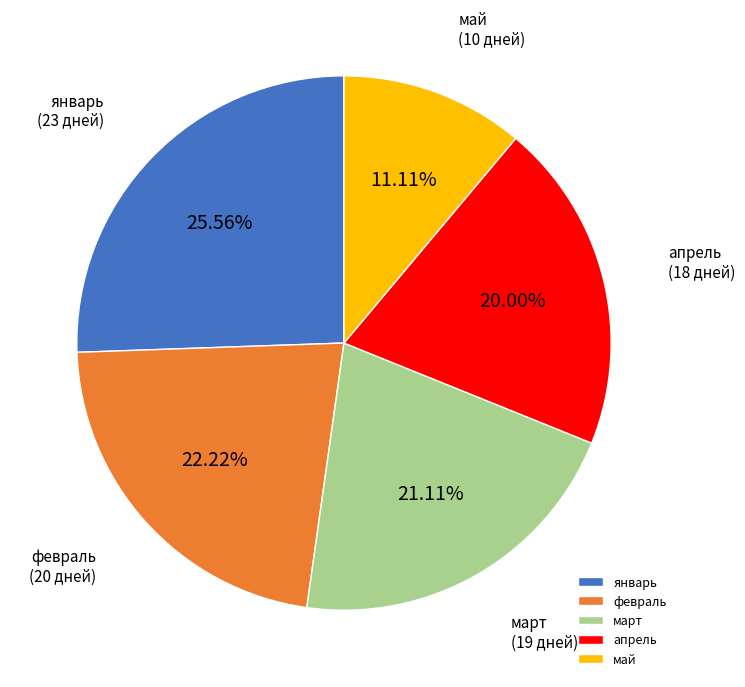

Between март and январь, which is larger?

январь